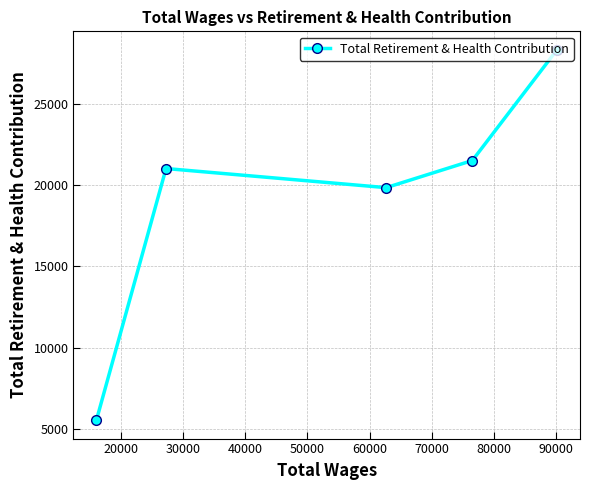

What is the difference between the maximum and minimum values?

22727